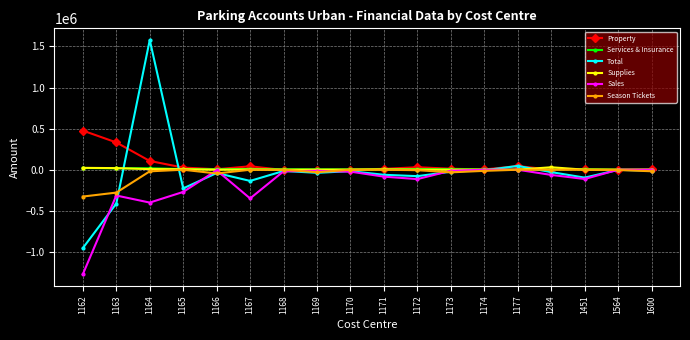

Where does the Services & Insurance series first go above 5832?

1162